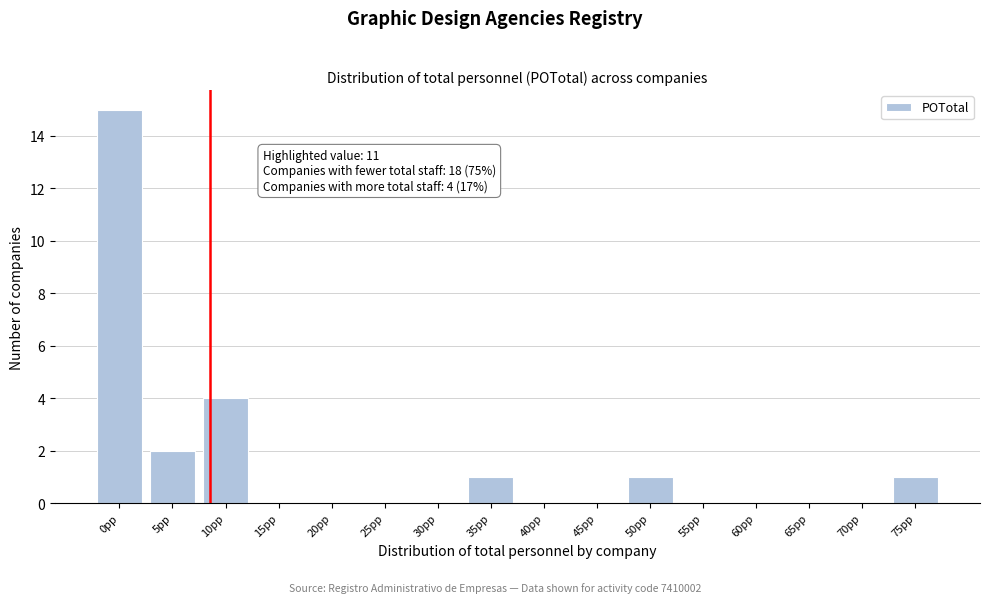

Reading left to right, what are all the values shown in this chart?

0pp=15	5pp=2	10pp=4	15pp=0	20pp=0	25pp=0	30pp=0	35pp=1	40pp=0	45pp=0	50pp=1	55pp=0	60pp=0	65pp=0	70pp=0	75pp=1